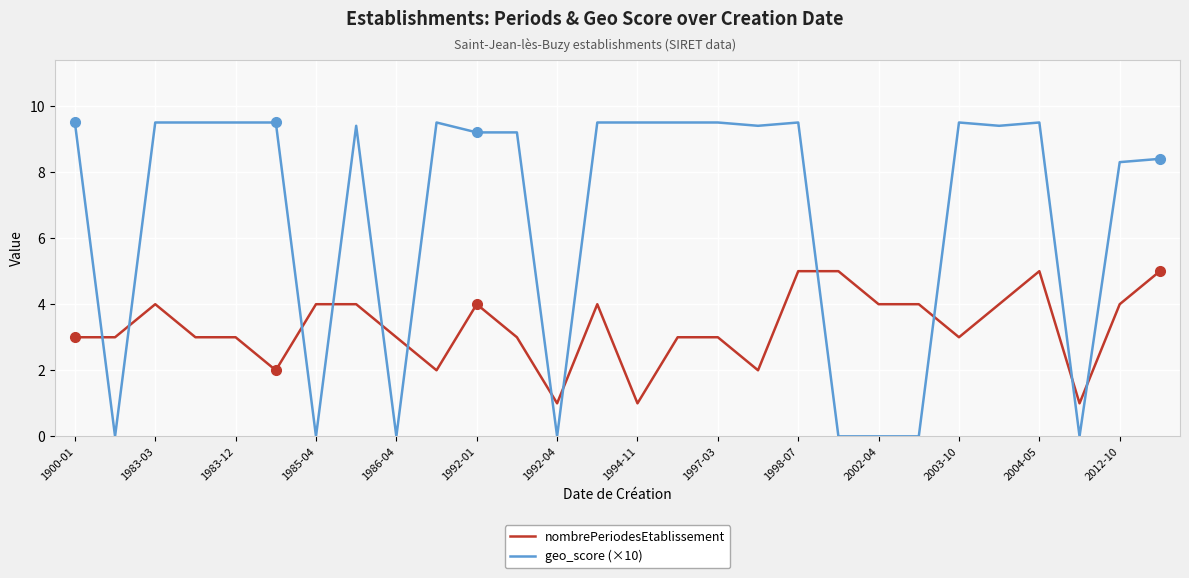

Rank the series by their maximum value, from lowest to highest.

nombrePeriodesEtablissement, geo_score (×10)